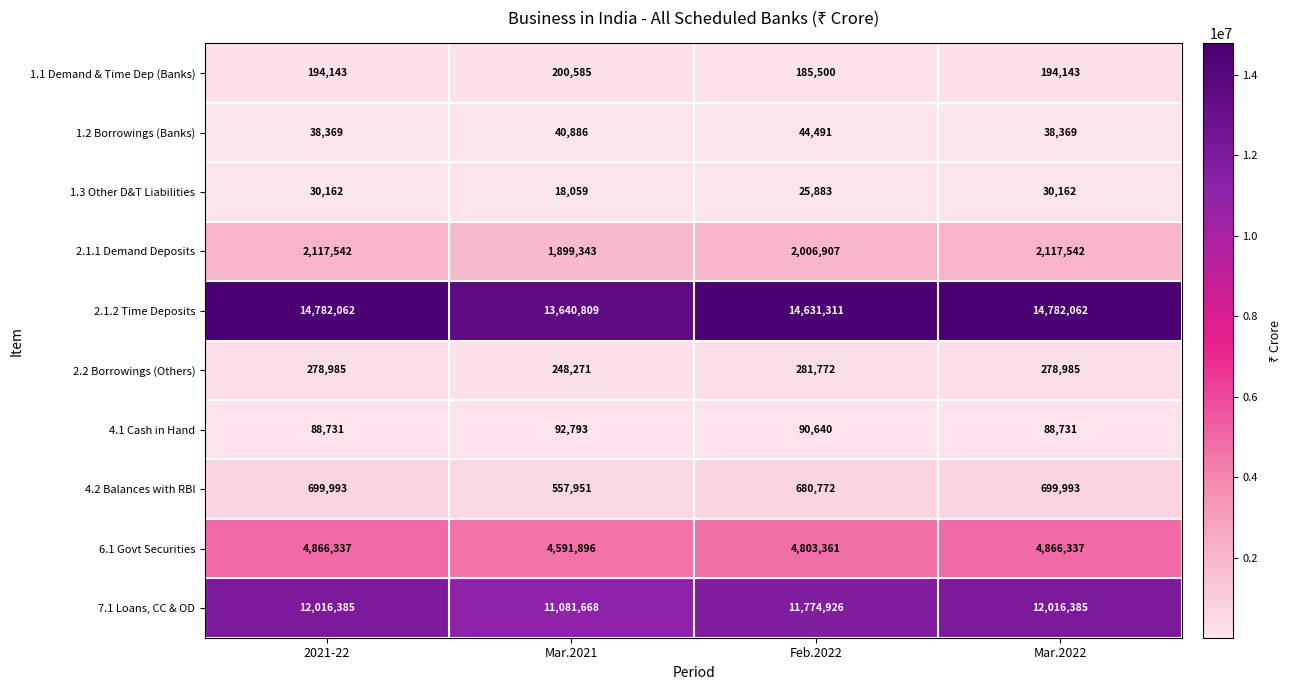

What value does the 2.1.2 Time Deposits series have at 2021-22, to the nearest 50?

14782050